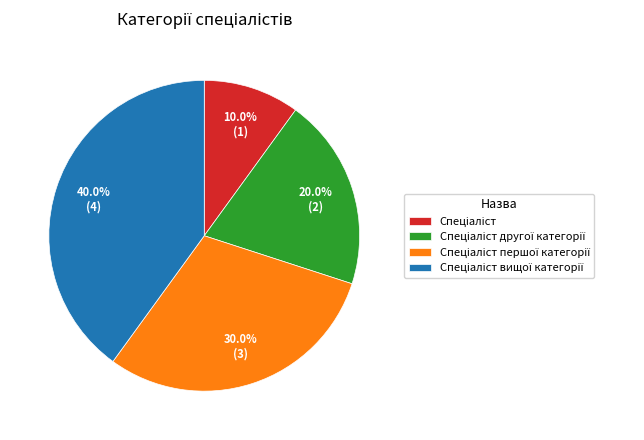

How many segments does this pie chart have?

4